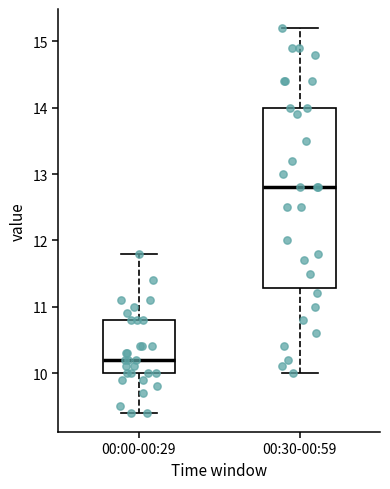

Which box's median line is the highest?

00:30-00:59